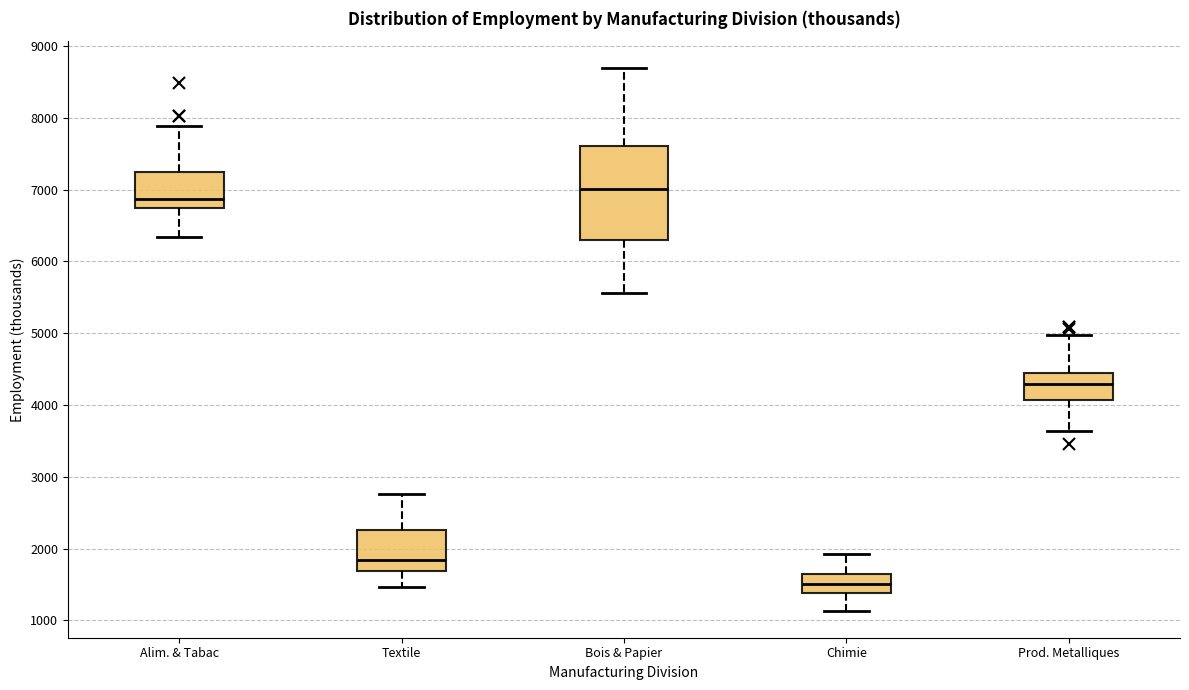

Where is the lower edge of the box for Alim. & Tabac on the y-axis? The values are not printed on the chart, so give them approximately, as read against the axis.

6800